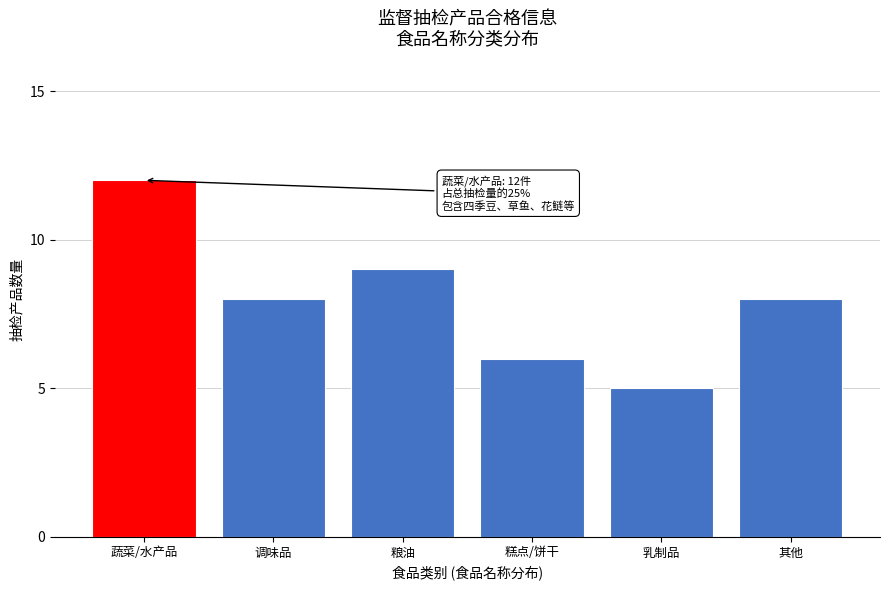

Reading left to right, transcribe all the data shown in this chart.

蔬菜/水产品=12	调味品=8	粮油=9	糕点/饼干=6	乳制品=5	其他=8